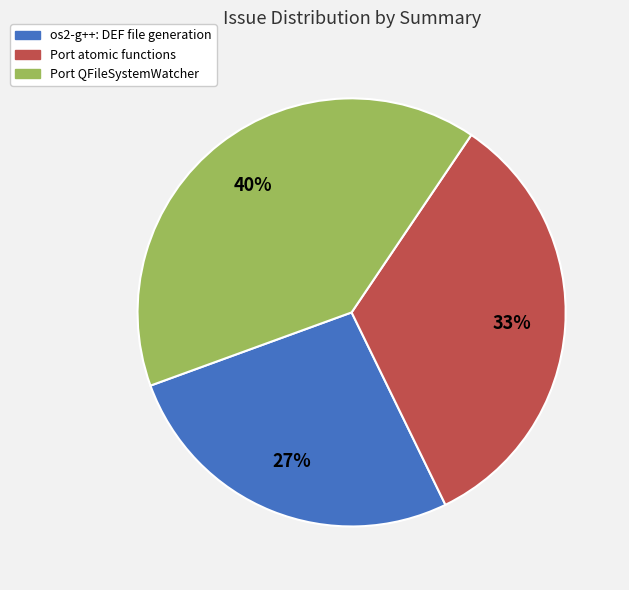

Does any single category account for the majority?

No